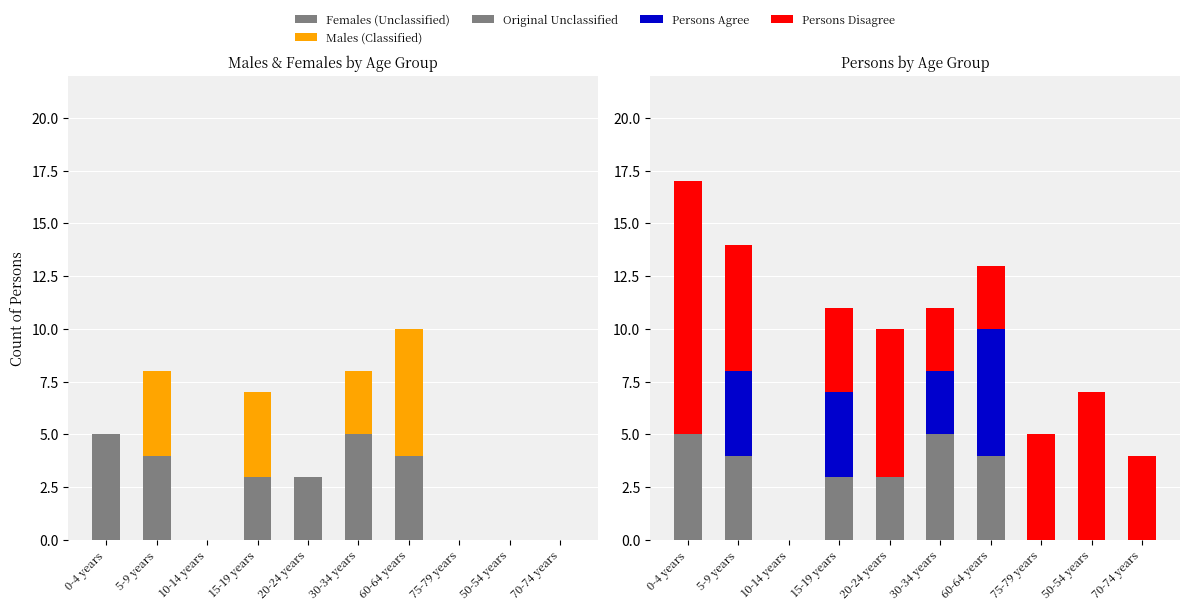

The Females (Unclassified) series shows 4 at 20-24 years. True or false?

False